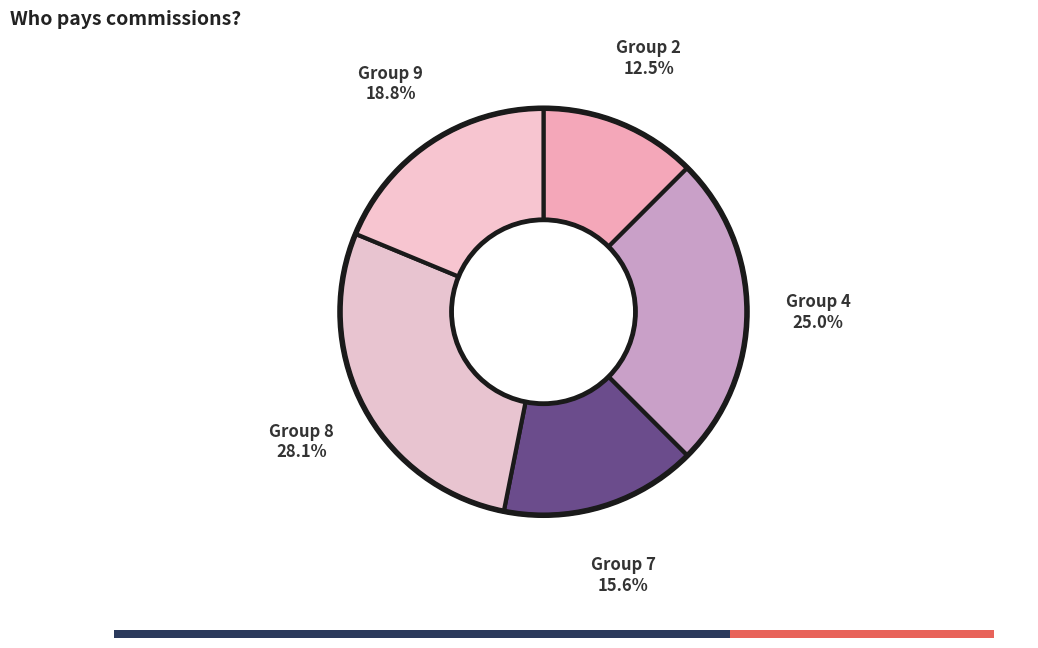

To the nearest percent, what percentage of the pie is 4?

25%